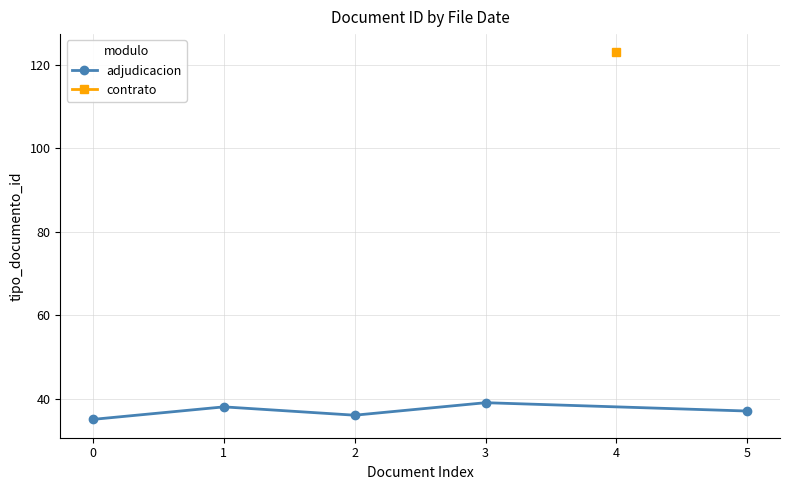

What is the minimum value shown in the chart?

35